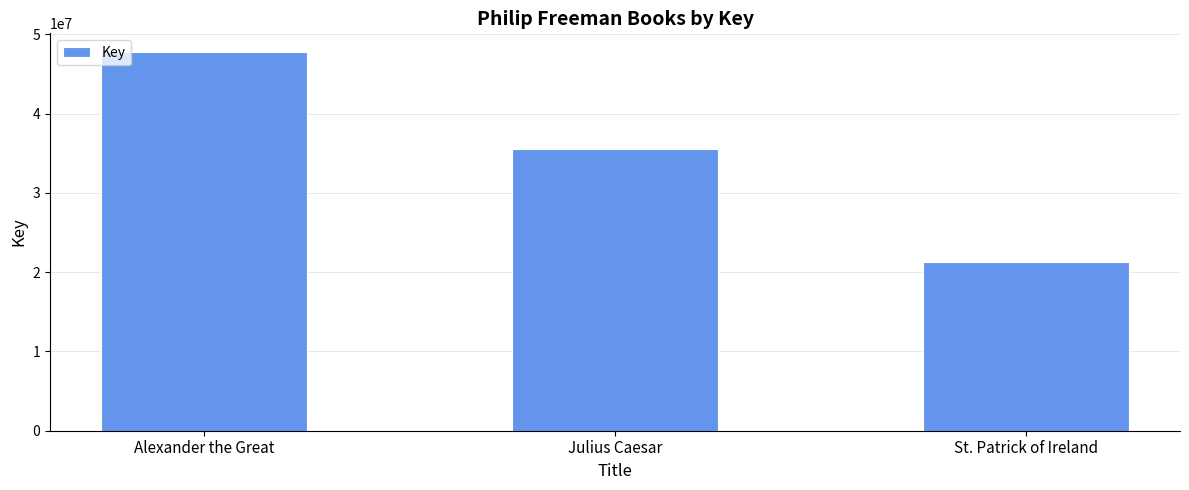

At which label does the data first exceed 35485810?

Alexander the Great